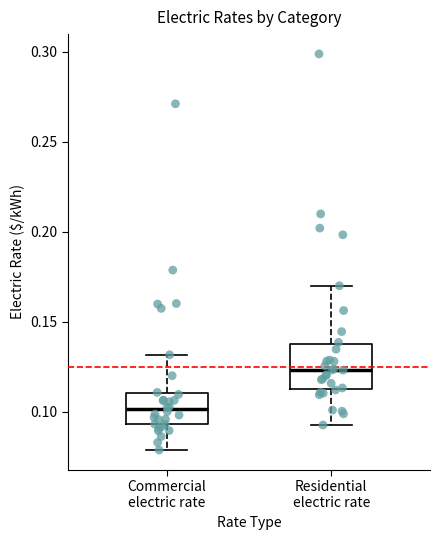

Comparing the boxes themselves (not the whiskers), which one is the tallest?

Residential electric rate